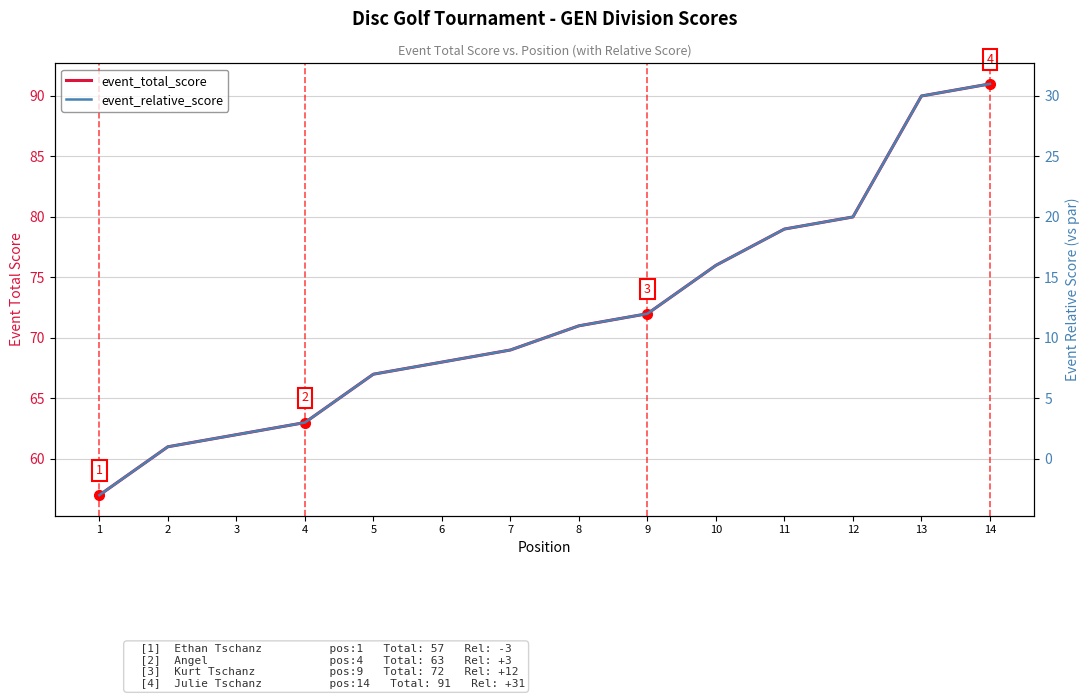

The event_relative_score series shows 5 at 4. True or false?

False